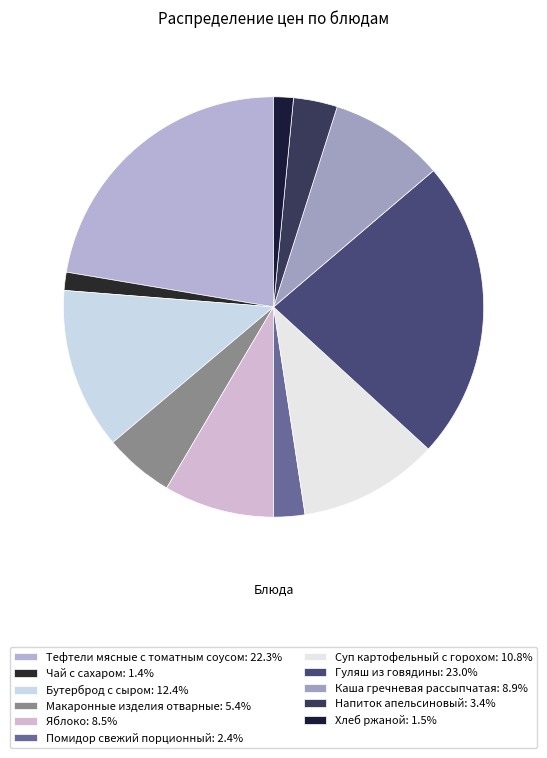

What percentage is the Хлеб ржаной slice, to the nearest percent?

2%